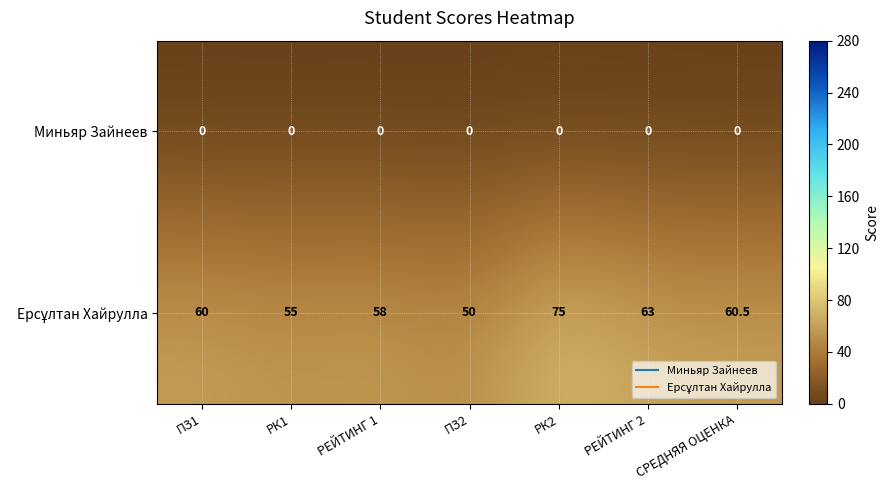

What is the difference between the highest and lowest values at СРЕДНЯЯ ОЦЕНКА?

60.5